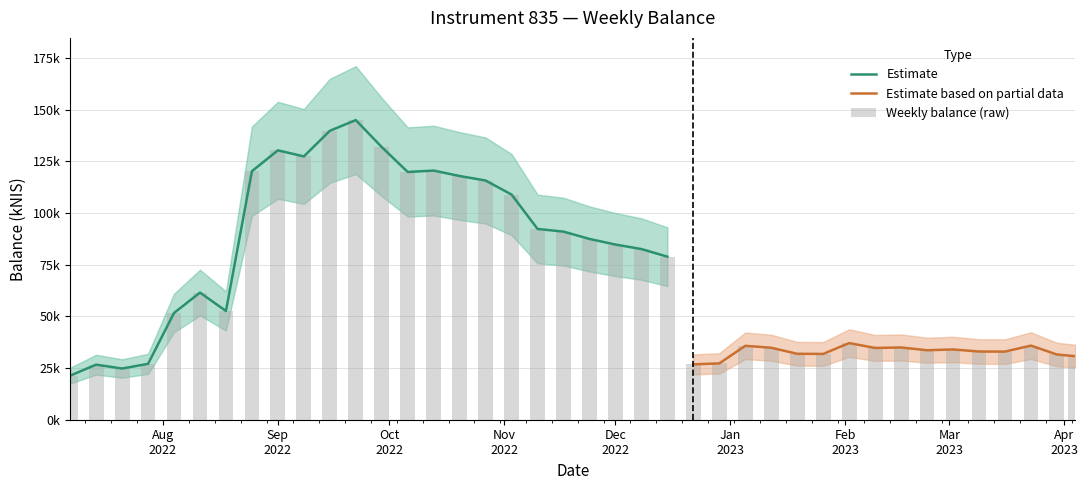

What is the ratio of the value at 2022-08-18 to the value at 2022-09-29?

0.4